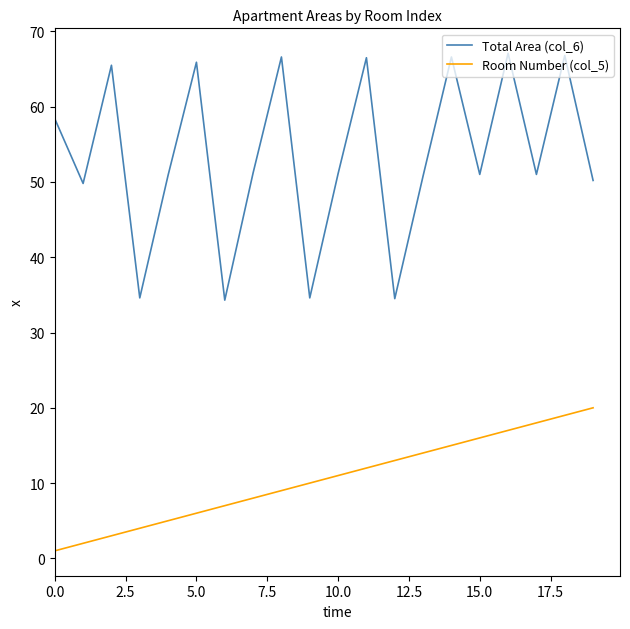

True or false: Room Number (col_5) and Total Area (col_6) cross at least once.

False